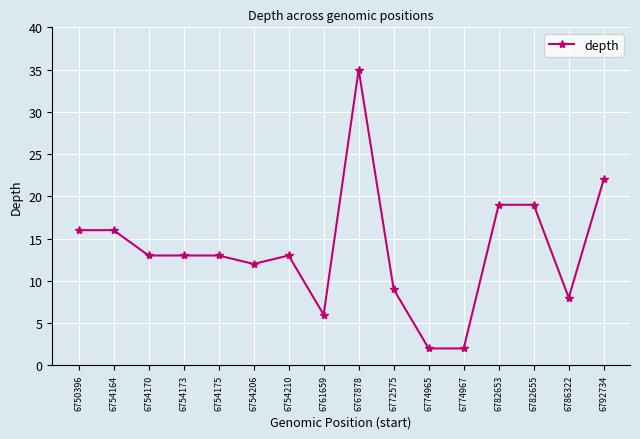

Does the chart have visible grid lines?

Yes